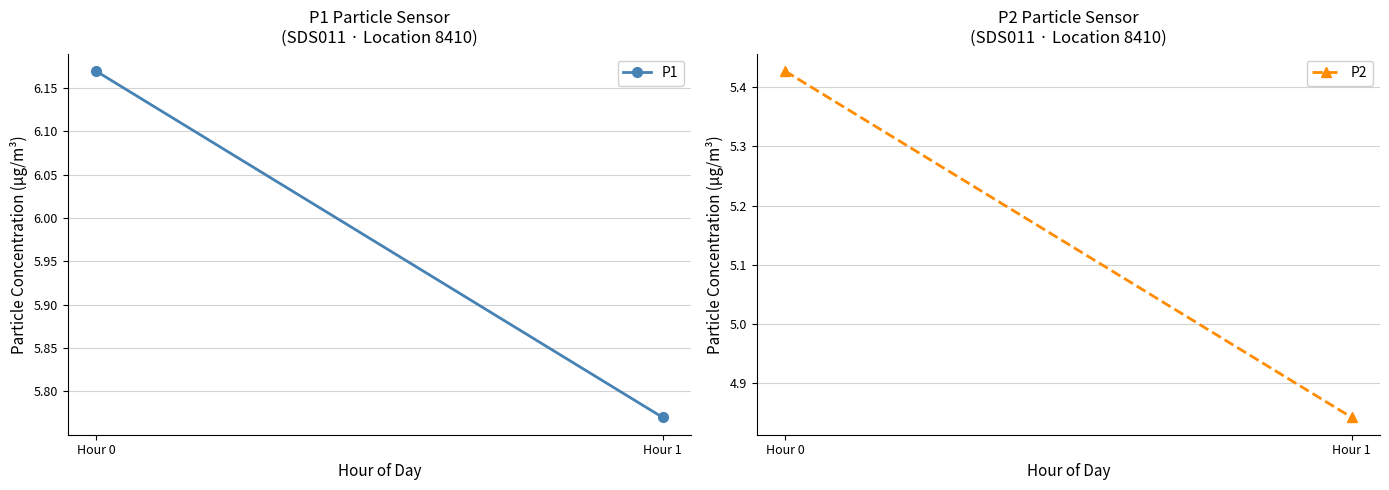

Which series changed the most between Hour 0 and Hour 1?

P2